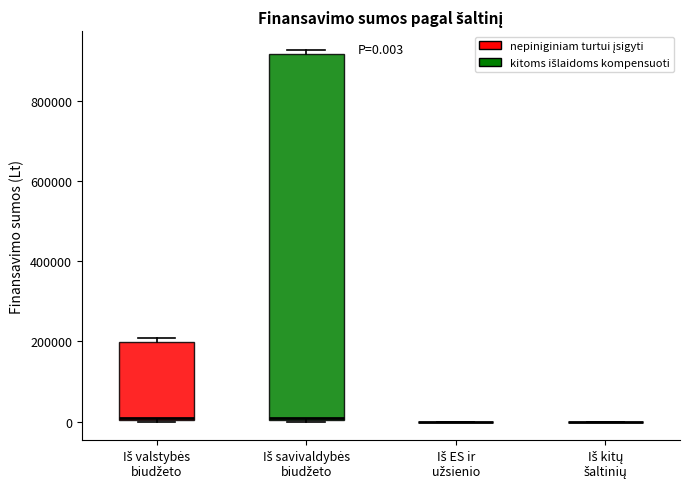

Which box is the tallest, from its lower edge to its upper edge?

Iš savivaldybės biudžeto